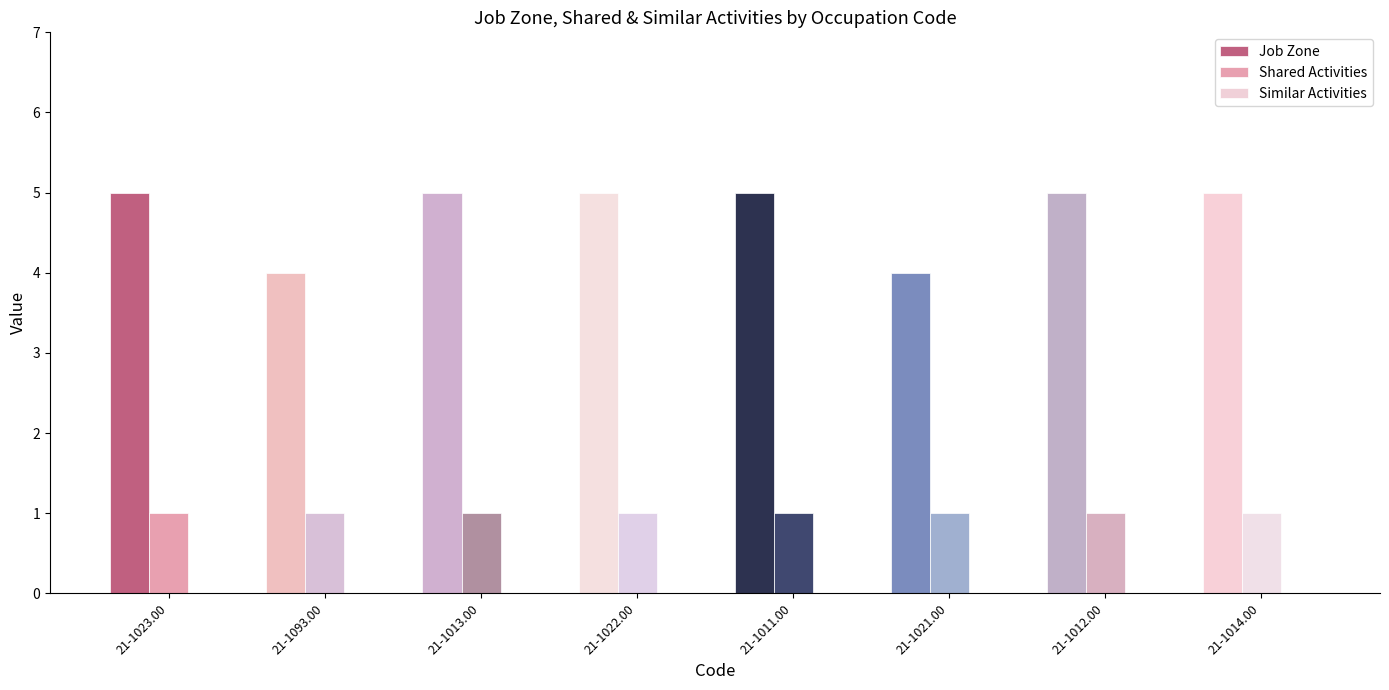

Which series changed the most between 21-1011.00 and 21-1021.00?

Job Zone